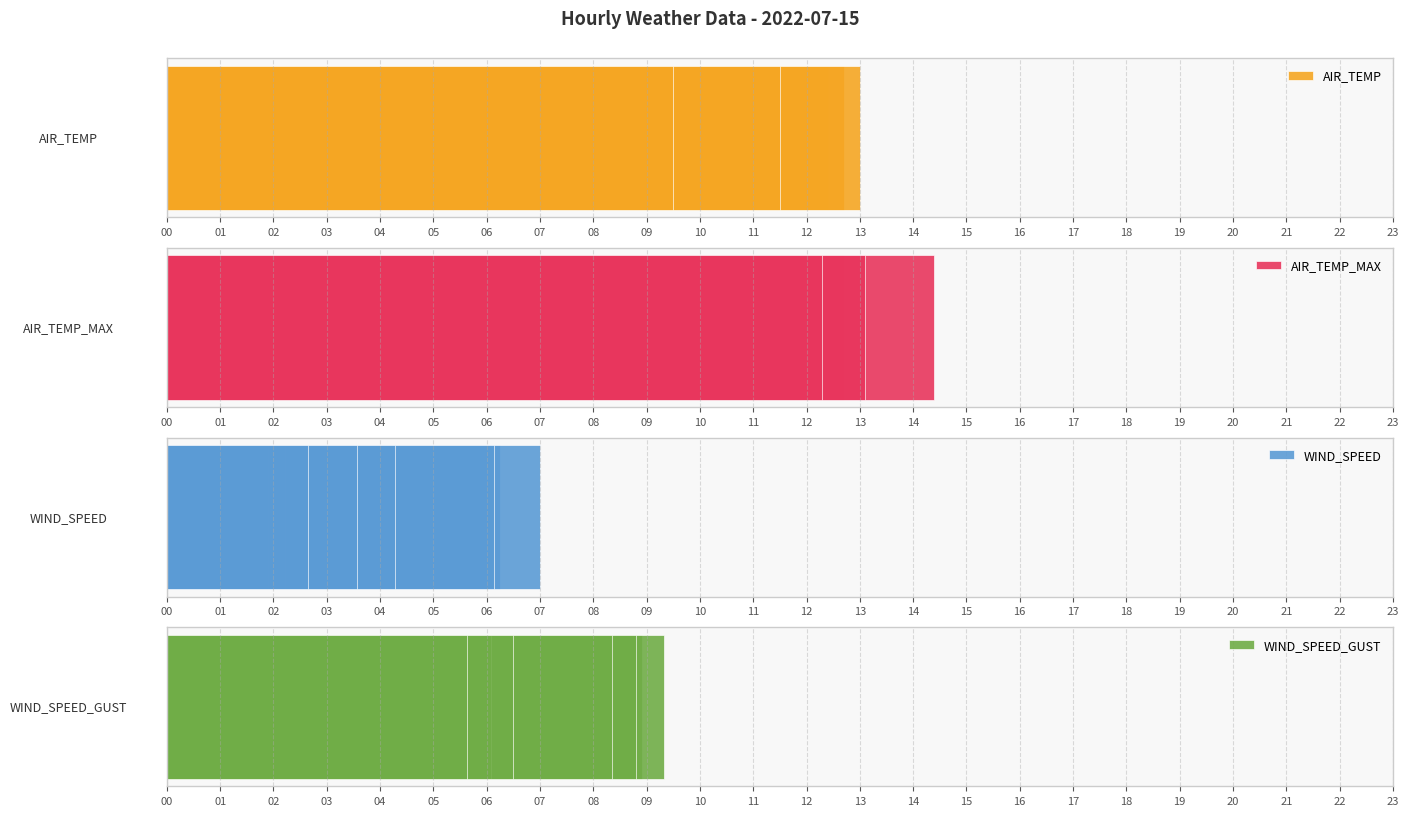

What is the sum of the AIR_TEMP_MAX values at 02 and 00?

18.8